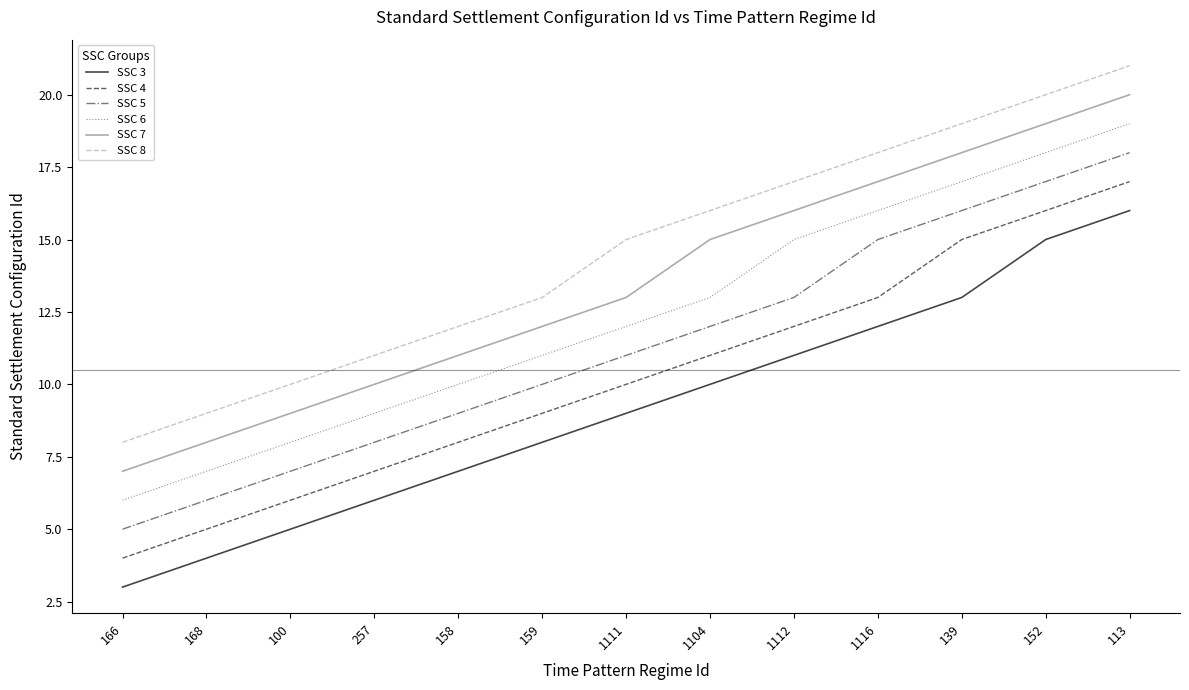

What is the spread (max minus min) of values at 139?

6